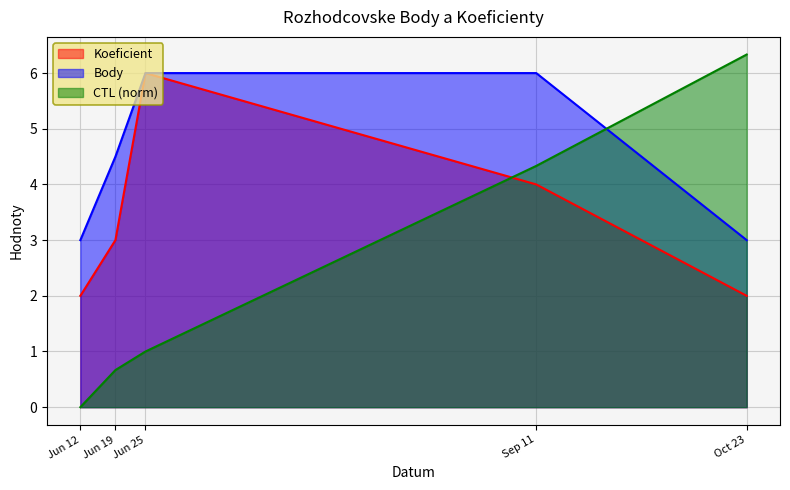

What is the difference between the Koeficient values at Jun 12 and Jun 25?

4.0